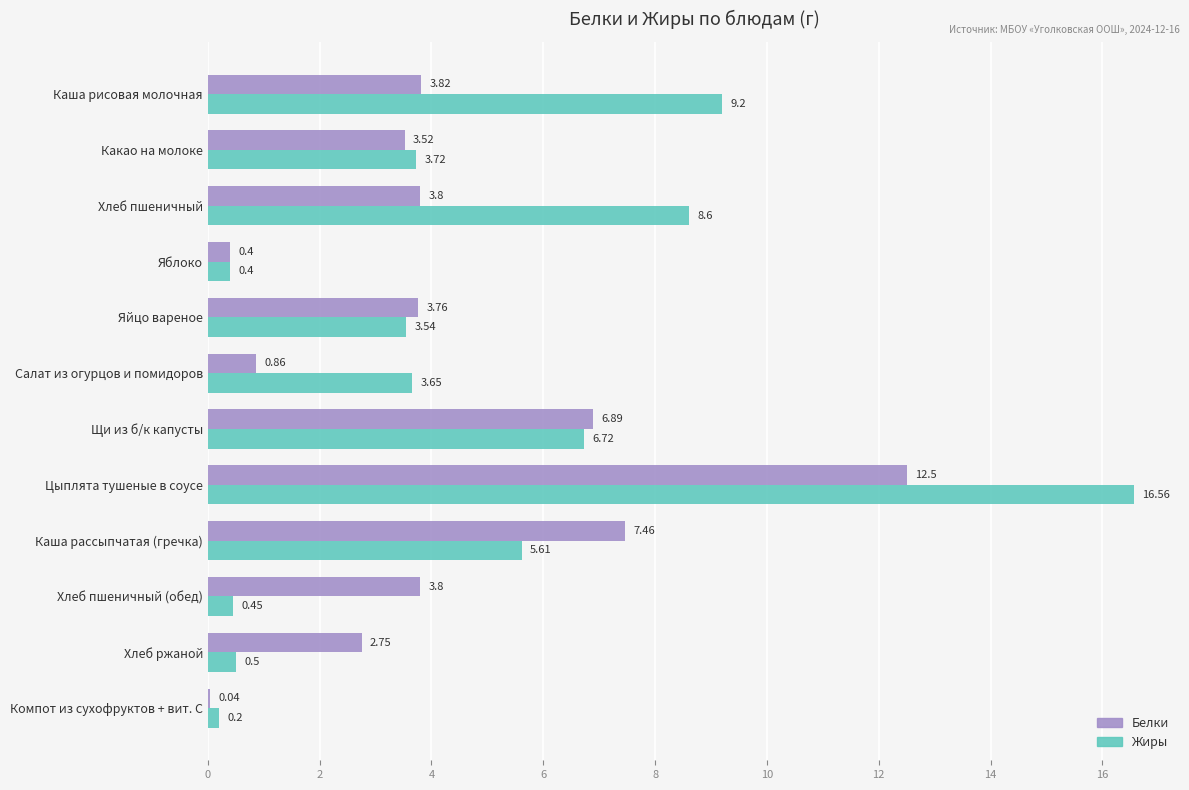

At which label is Жиры closest to 8?

Хлеб пшеничный